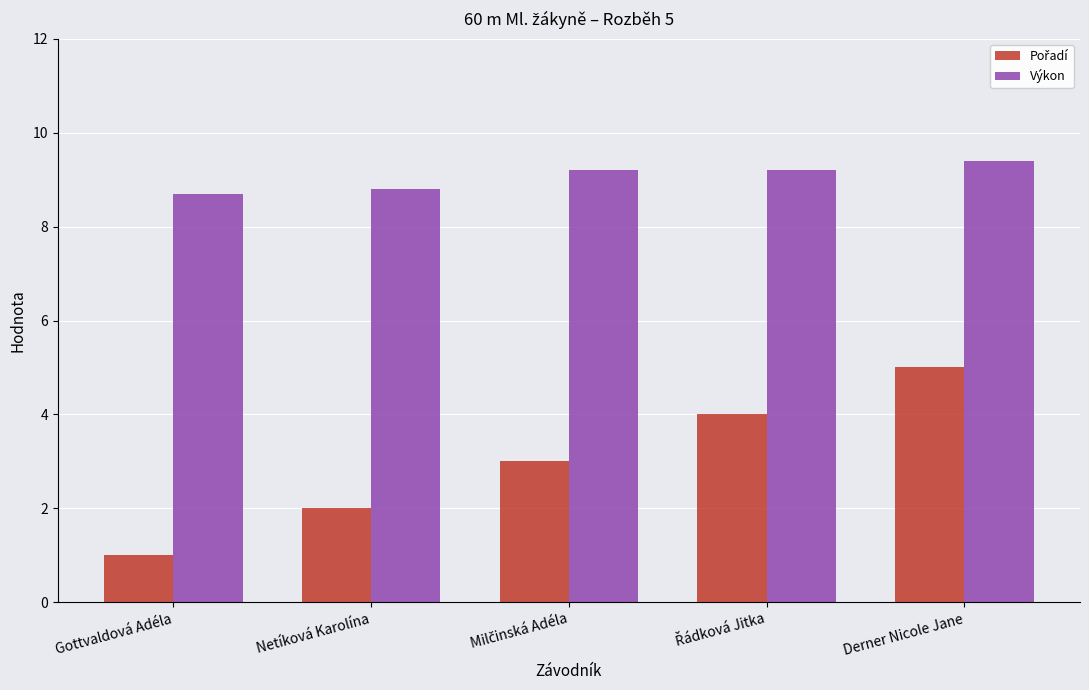

Does the chart contain any negative values?

No